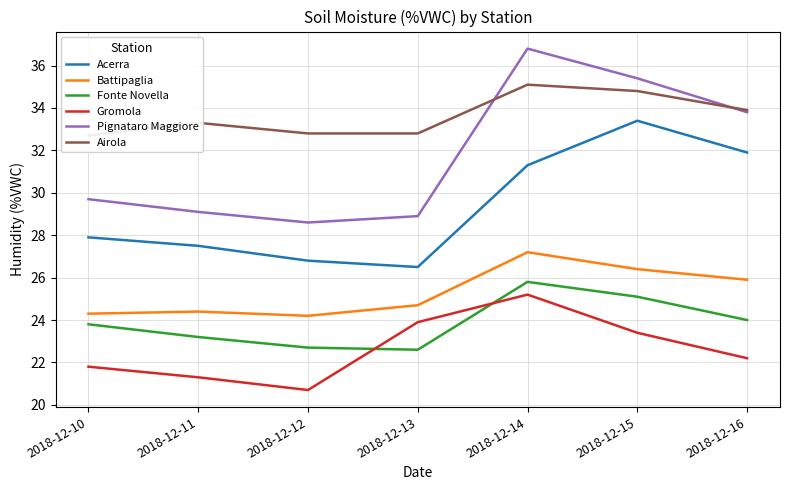

The Fonte Novella series shows 40.5 at 2018-12-16. True or false?

False